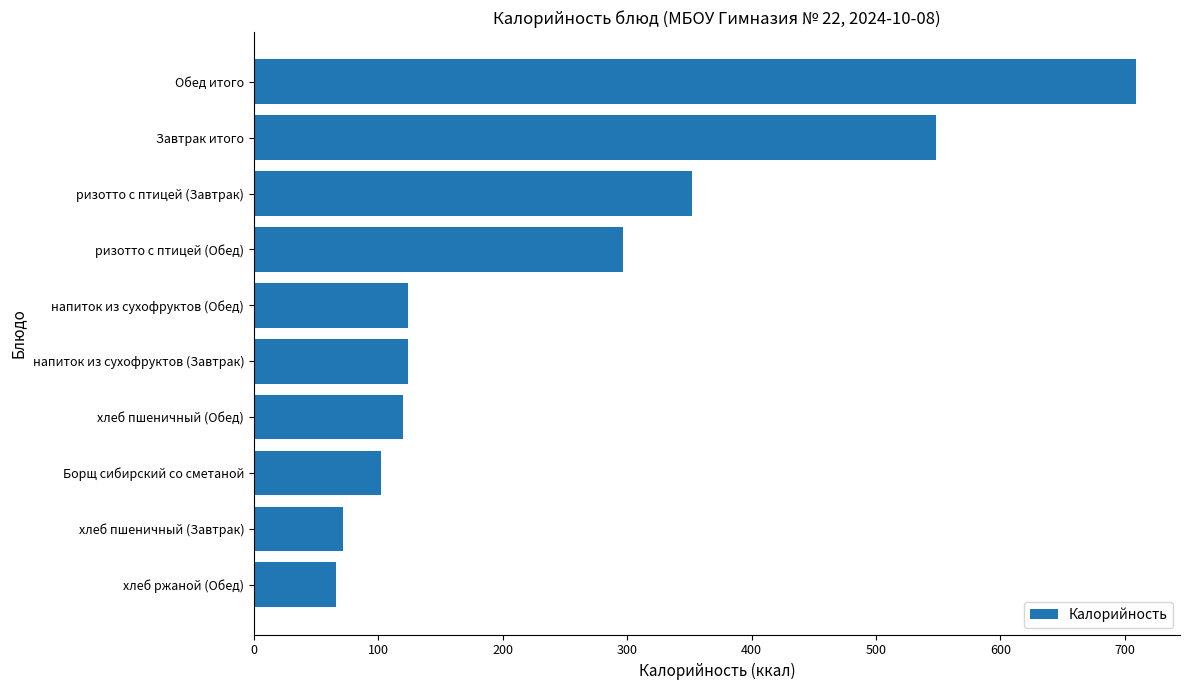

What is the minimum value shown in the chart?

66